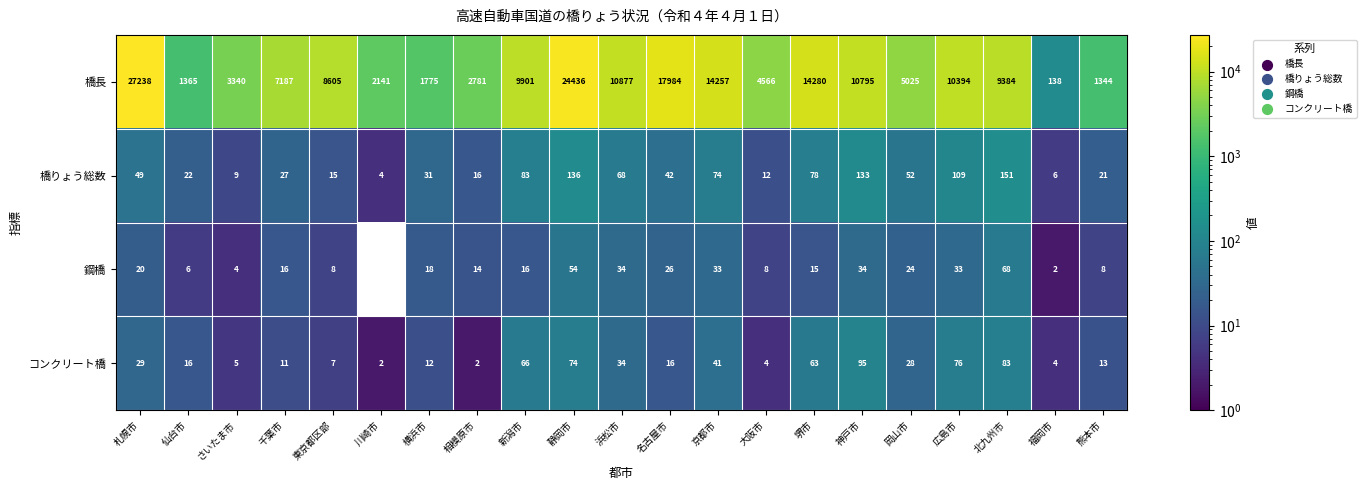

What is the total value across all series at 静岡市?

24700